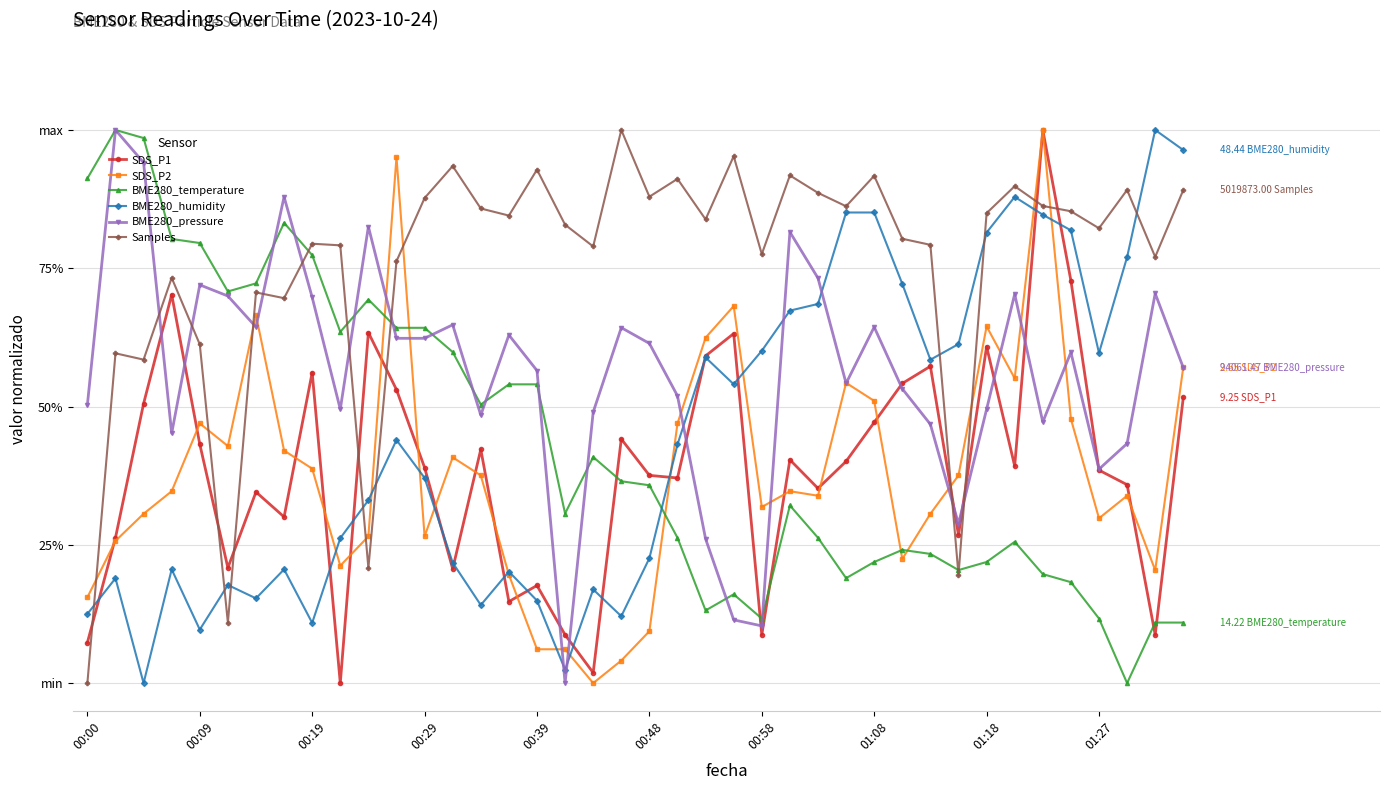

Is this an area chart (filled region under the line)?

No